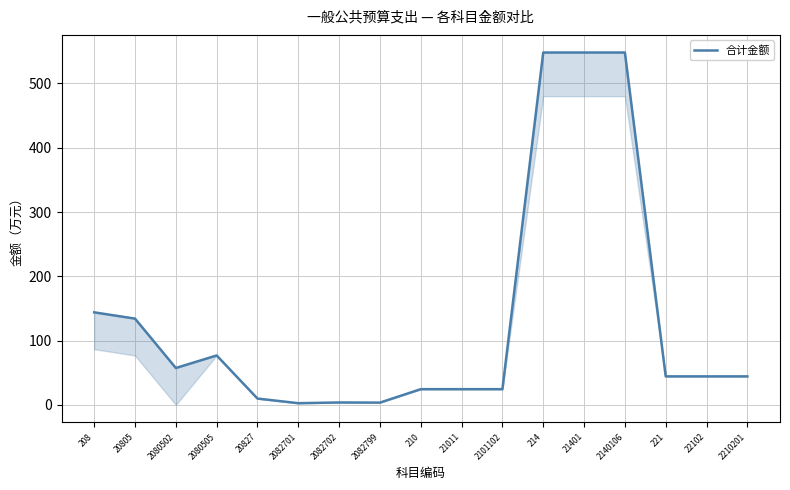

What is the change in value from 208 to 20827?

-134.2